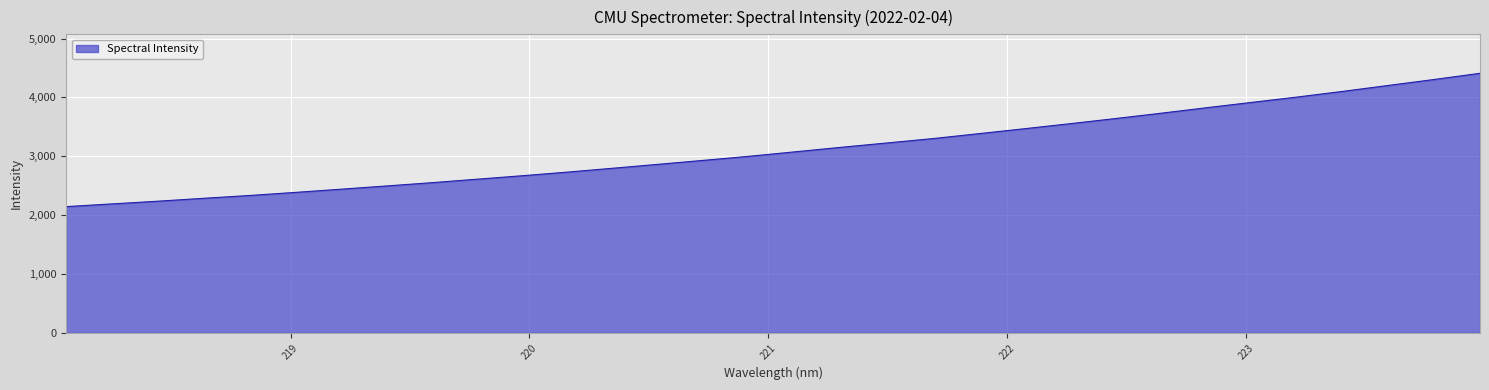

What is the maximum value shown in the chart?

4410.3